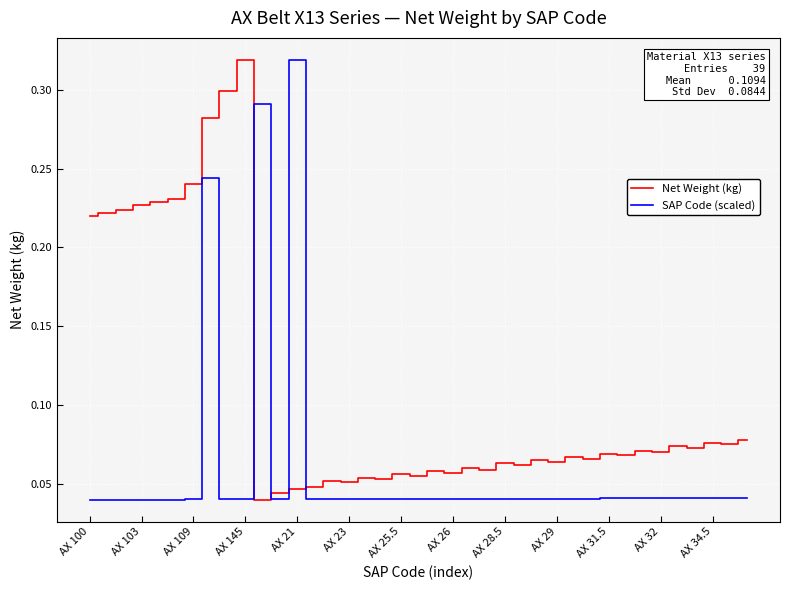

How many lines are shown in the chart?

2